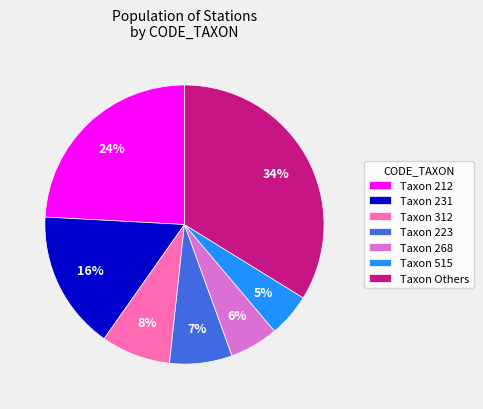

How many segments does this pie chart have?

7